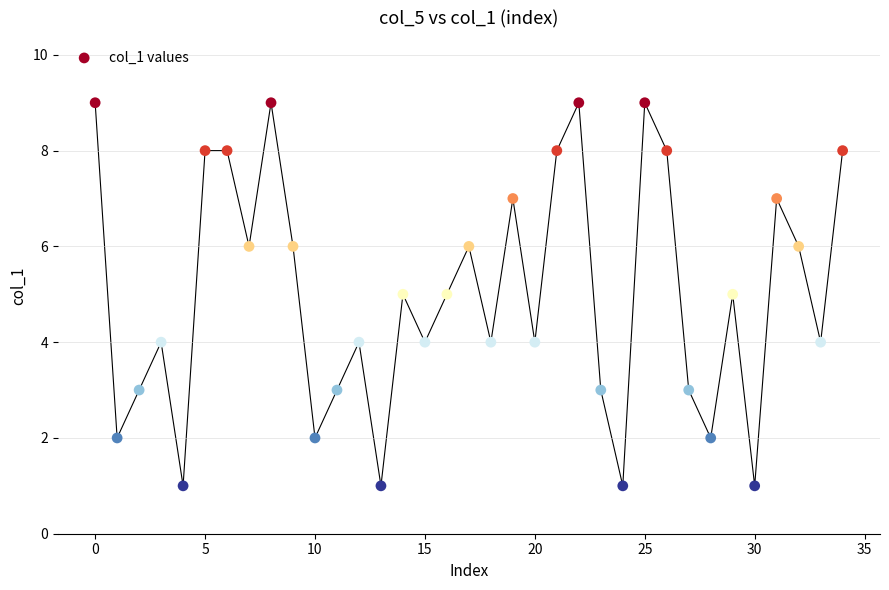

What is the range of Y values (max minus min)?

8